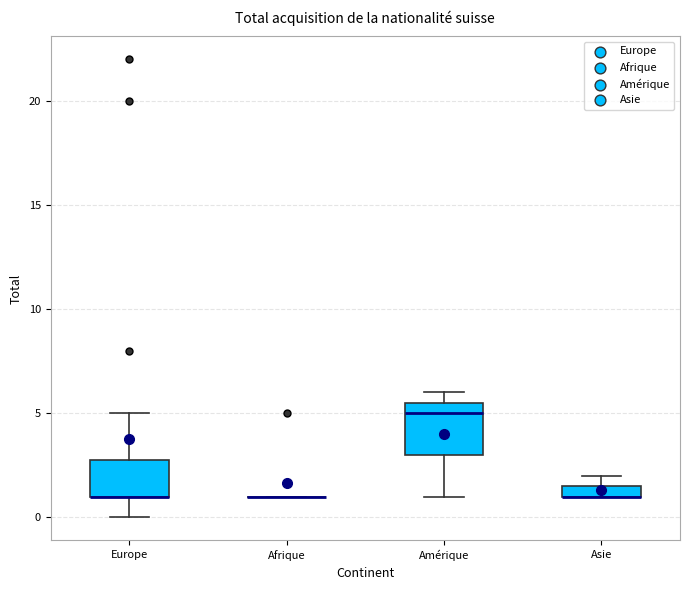

Where is the upper edge of the box for Asie on the y-axis? The values are not printed on the chart, so give them approximately, as read against the axis.

1.5